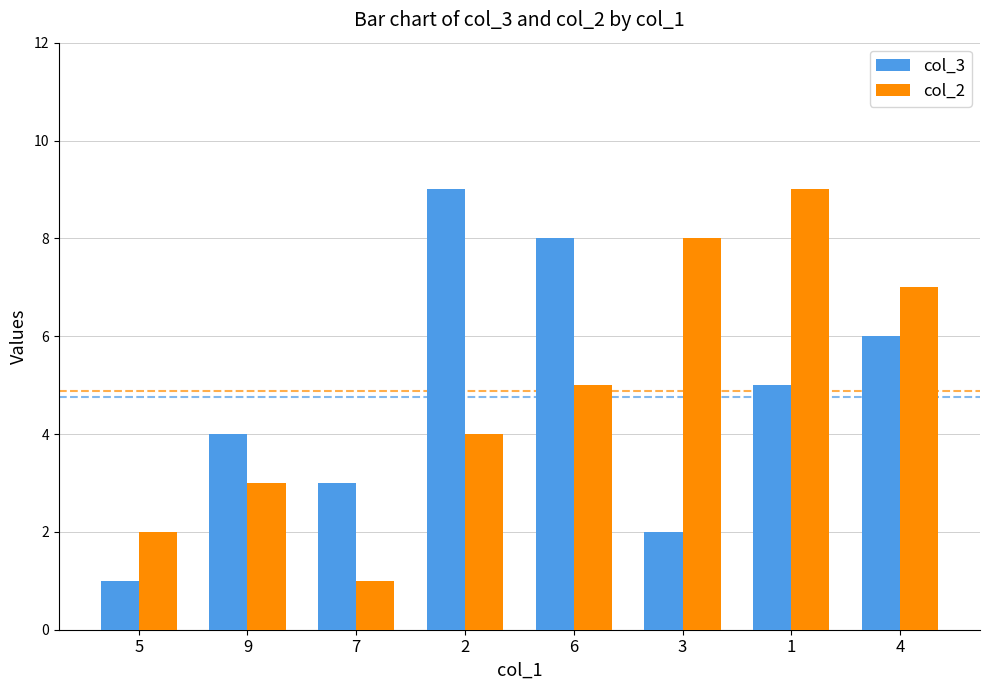

What is the value of the col_3 bar at the 4th from the left?

9